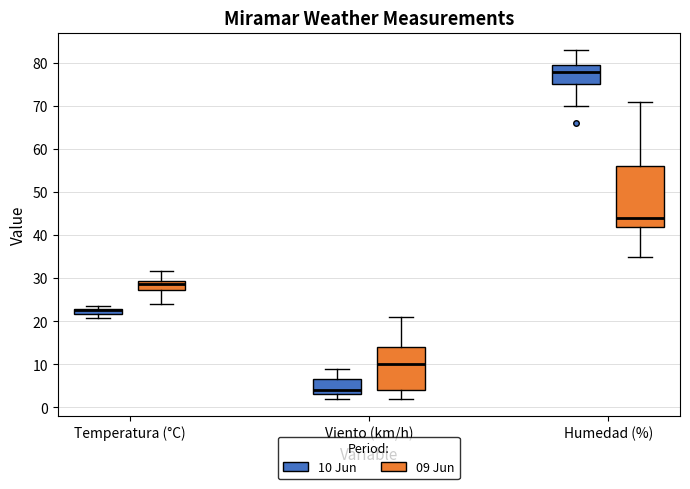

Which box is the tallest, from its lower edge to its upper edge?

Humedad (%) (09 Jun)